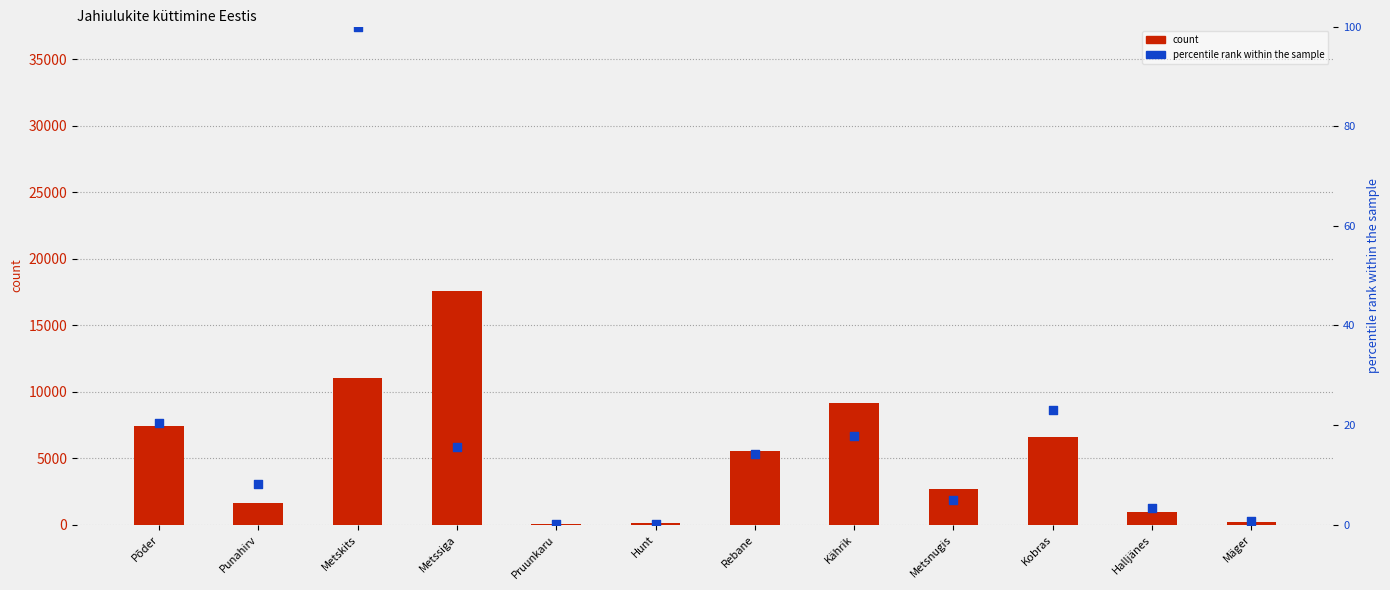

What is the total value across all series at Metskits?

11100.0